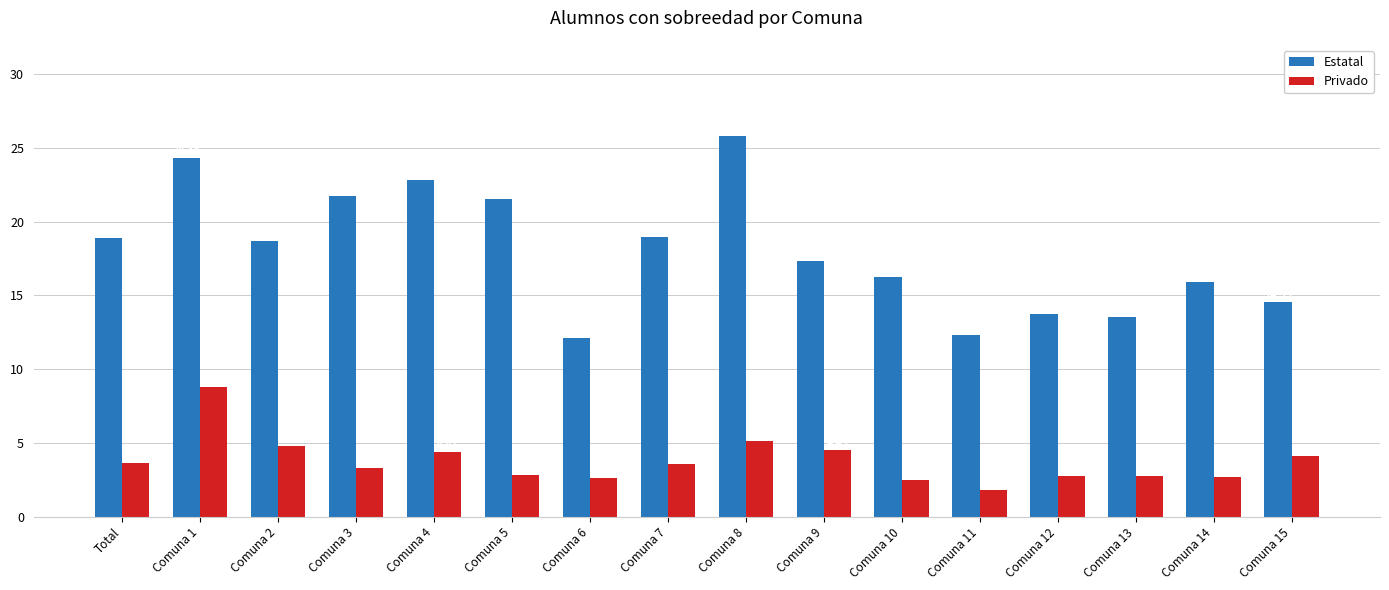

Rank the series by their maximum value, from highest to lowest.

Estatal, Privado